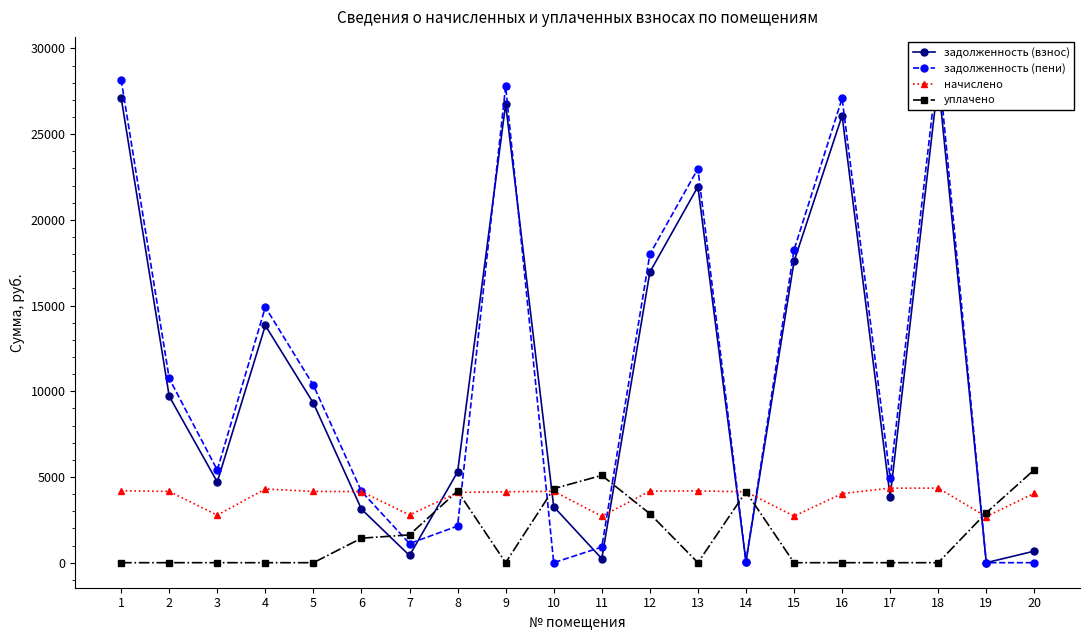

Is it true that задолженность (взнос) equals 59.4 at 14?

True